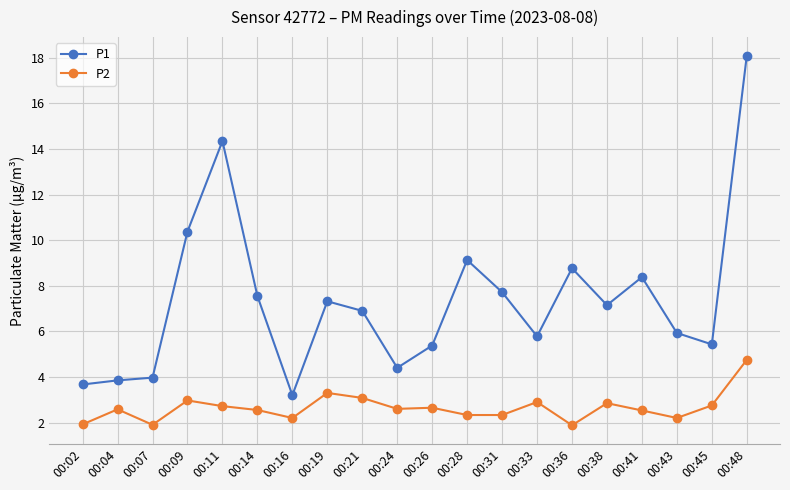

Which series has the largest range (max minus min)?

P1